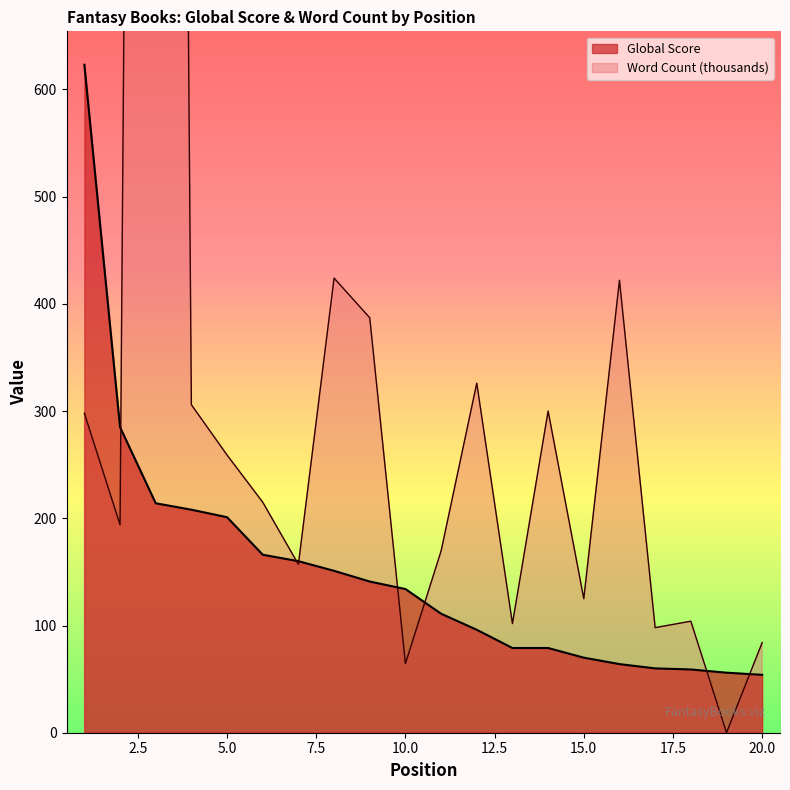

Between 13 and 4, which is larger?

4